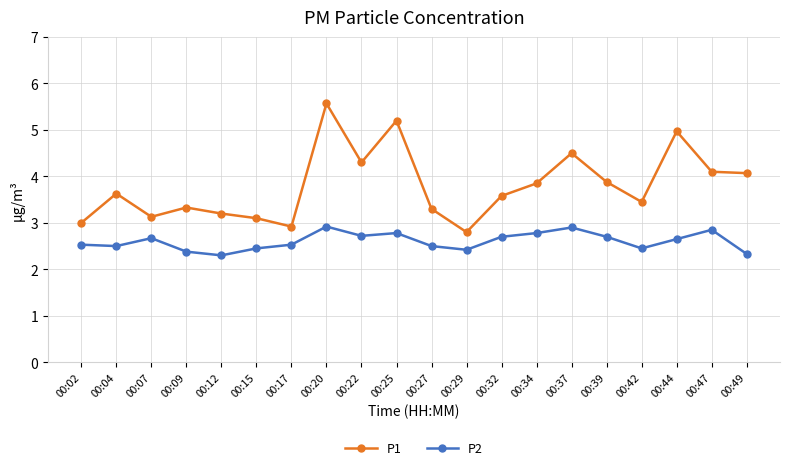

Where is the first local minimum for P1?

00:07